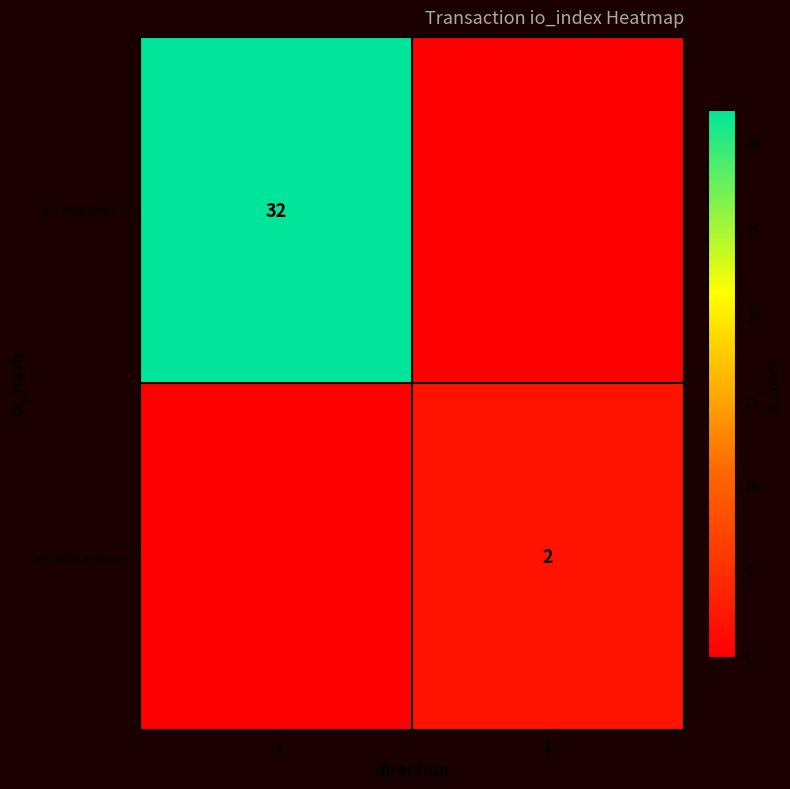

Is it true that 6d74631abaec… equals 3 at 1?

False